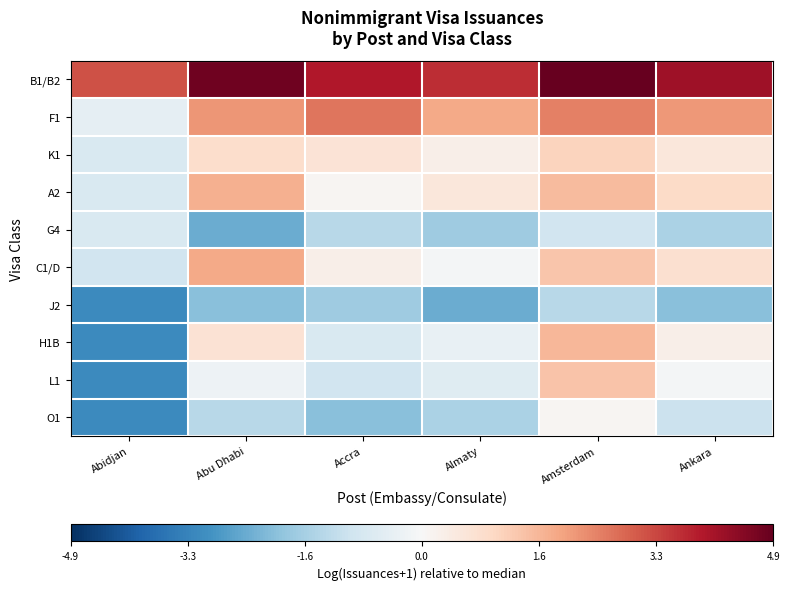

At how many categories does at least one series exceed 3?

6